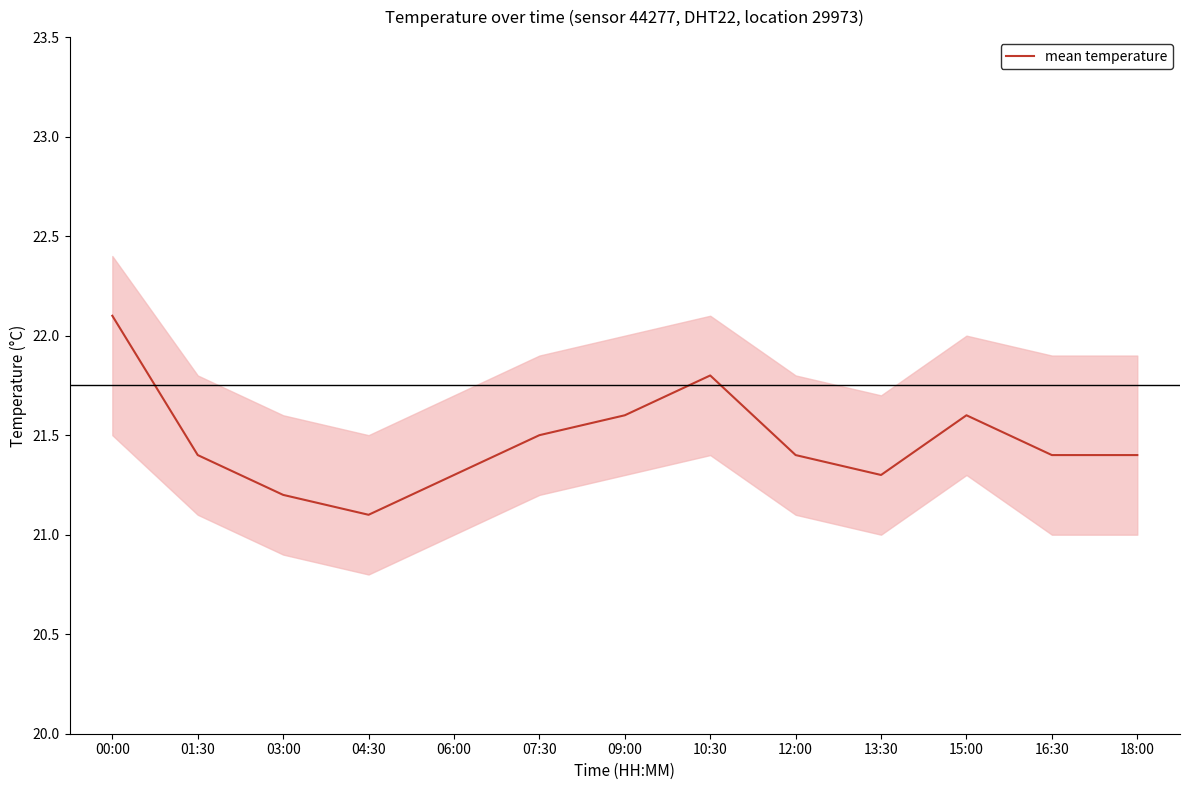

What is the minimum value shown in the chart?

21.1